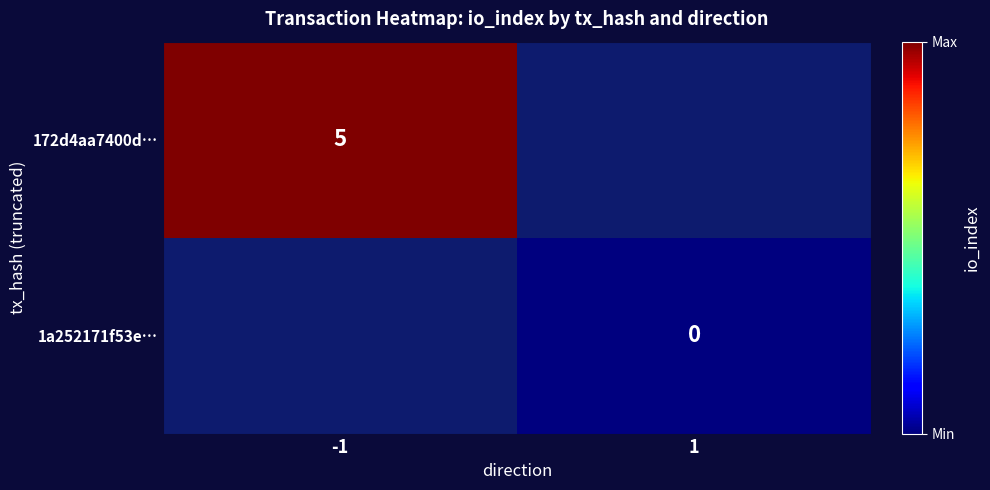

The value of 172d4aa7400d… at -1 is 5. True or false?

True